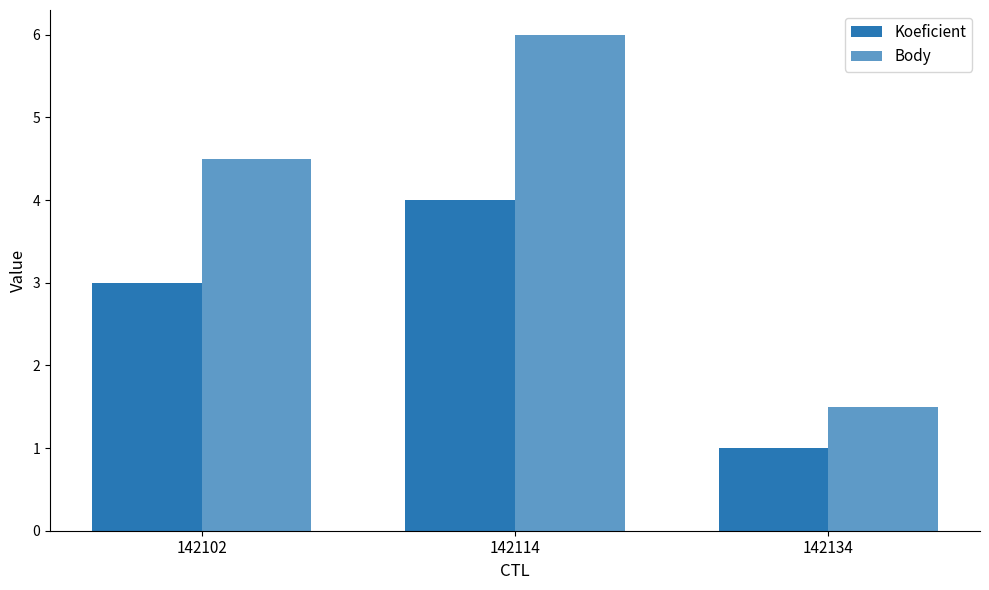

How many data points does each series have?

3